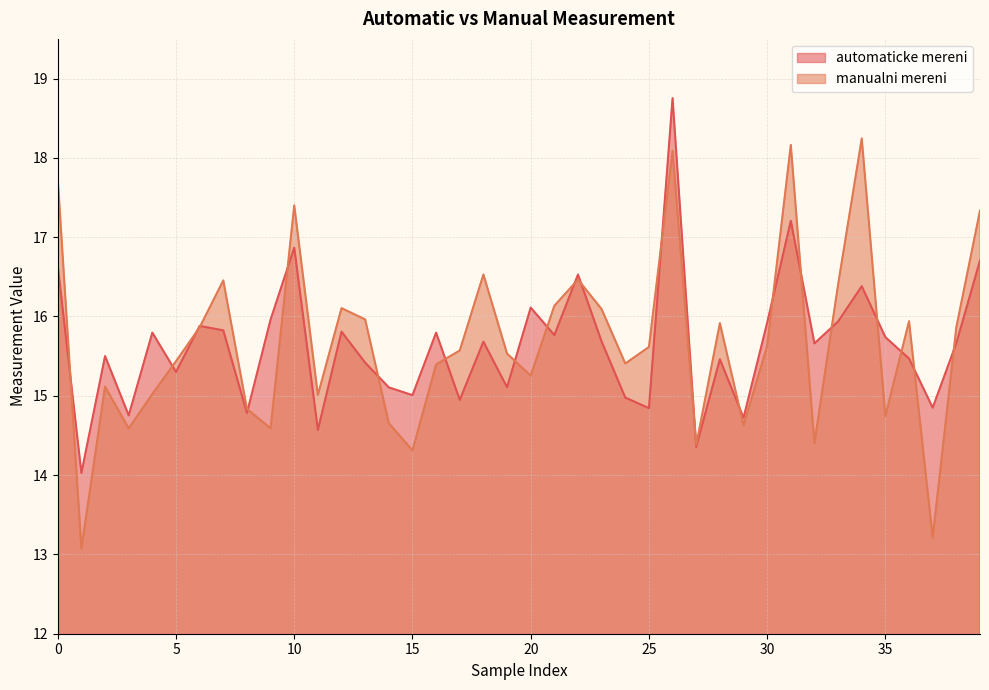

List the labels in order of automaticke mereni value, largest first.

26, 31, 10, 39, 0, 22, 34, 20, 9, 33, 30, 6, 7, 12, 4, 16, 21, 35, 23, 18, 38, 32, 2, 36, 28, 13, 5, 19, 14, 15, 24, 17, 37, 25, 8, 3, 29, 11, 27, 1